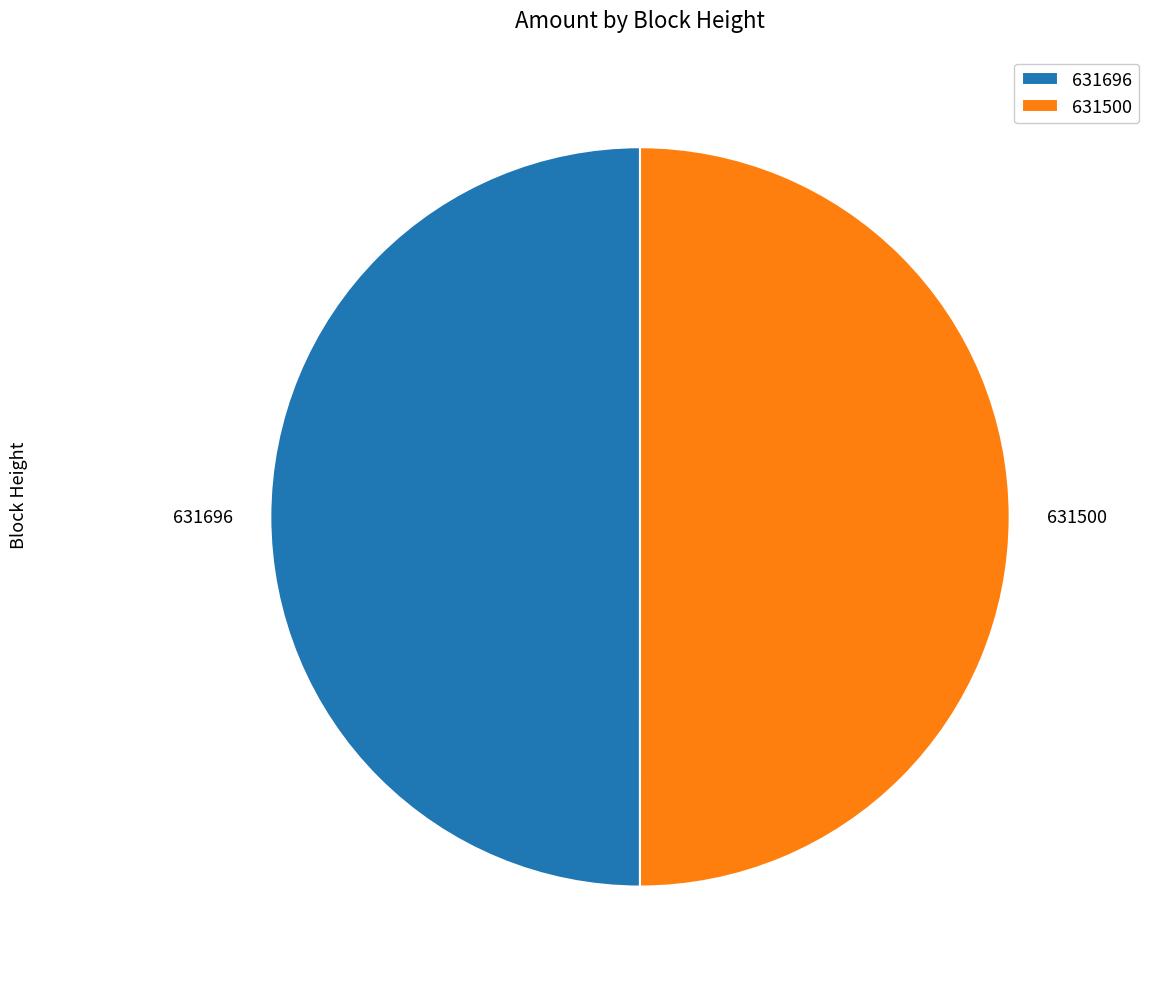

The 631696 slice represents 61% of the pie. True or false?

False